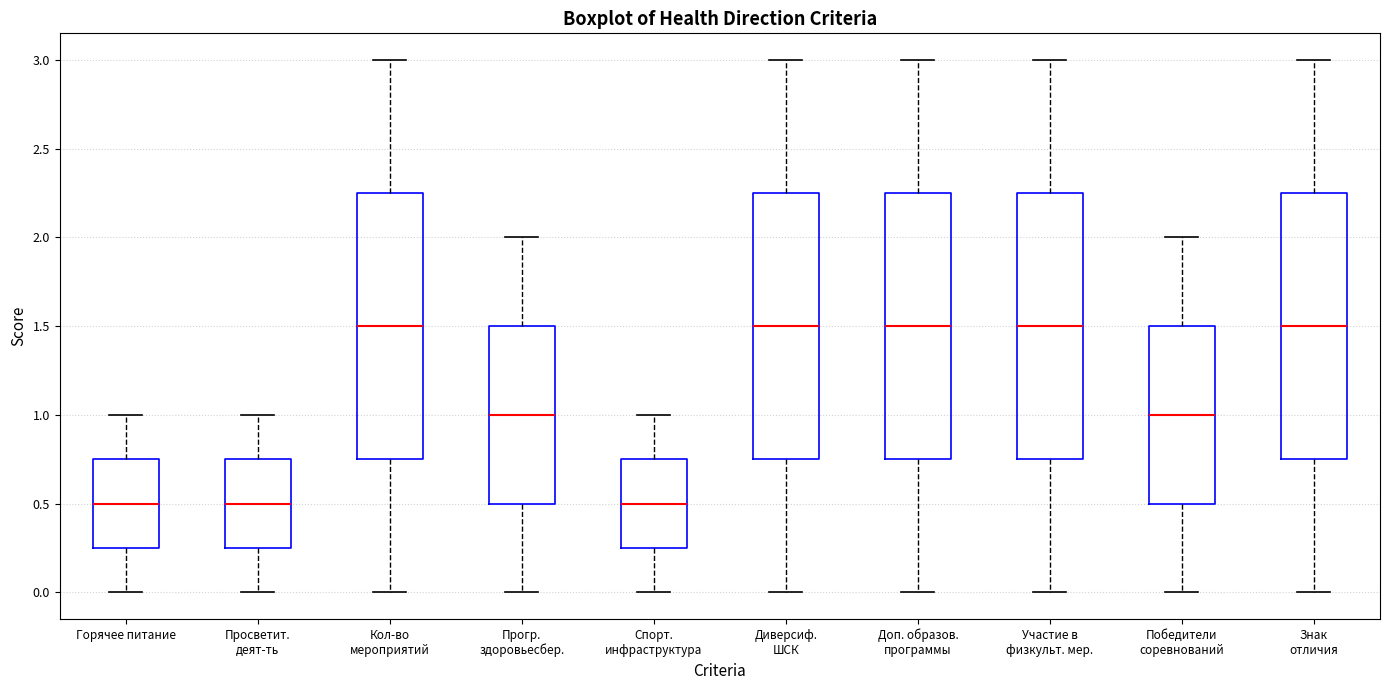

Reading left to right, read every box against the y-axis: the position of its median line, the range the box covers, and the ends of its whiskers. The values are not printed on the chart, so give them approximately, as read against the axis.

Горячее питание: median 0.50, box 0.25 to 0.75, whiskers 0.00 to 1.00
Просветит. деят-ть: median 0.50, box 0.25 to 0.75, whiskers 0.00 to 1.00
Кол-во мероприятий: median 1.50, box 0.75 to 2.25, whiskers 0.00 to 3.00
Прогр. здоровьесбер.: median 1.00, box 0.50 to 1.50, whiskers 0.00 to 2.00
Спорт. инфраструктура: median 0.50, box 0.25 to 0.75, whiskers 0.00 to 1.00
Диверсиф. ШСК: median 1.50, box 0.75 to 2.25, whiskers 0.00 to 3.00
Доп. образов. программы: median 1.50, box 0.75 to 2.25, whiskers 0.00 to 3.00
Участие в физкульт. мер.: median 1.50, box 0.75 to 2.25, whiskers 0.00 to 3.00
Победители соревнований: median 1.00, box 0.50 to 1.50, whiskers 0.00 to 2.00
Знак отличия: median 1.50, box 0.75 to 2.25, whiskers 0.00 to 3.00